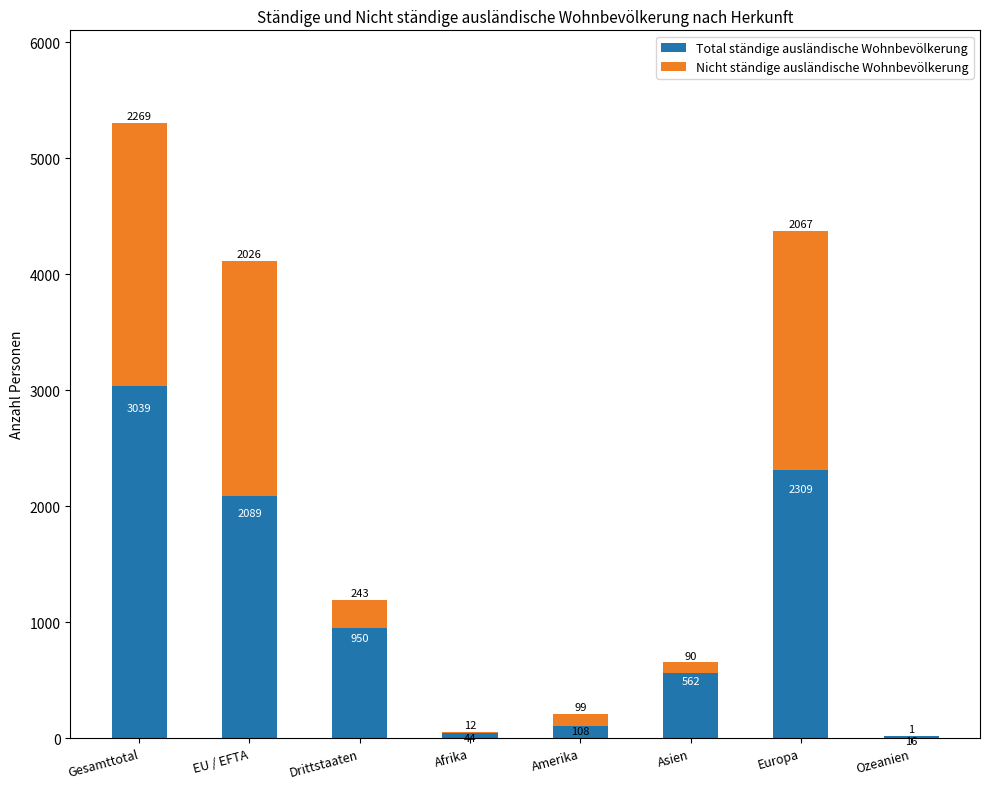

Reading left to right, what are the values for Total ständige ausländische Wohnbevölkerung?

Gesamttotal=3039	EU / EFTA=2089	Drittstaaten=950	Afrika=44	Amerika=108	Asien=562	Europa=2309	Ozeanien=16